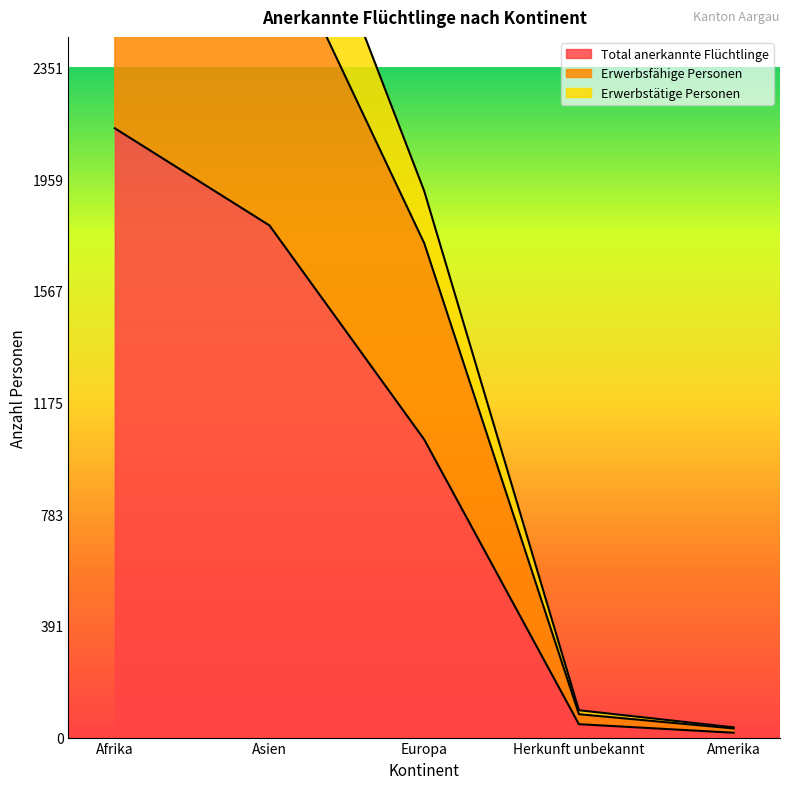

Where is Total anerkannte Flüchtlinge nearest to the value 1077?

Europa